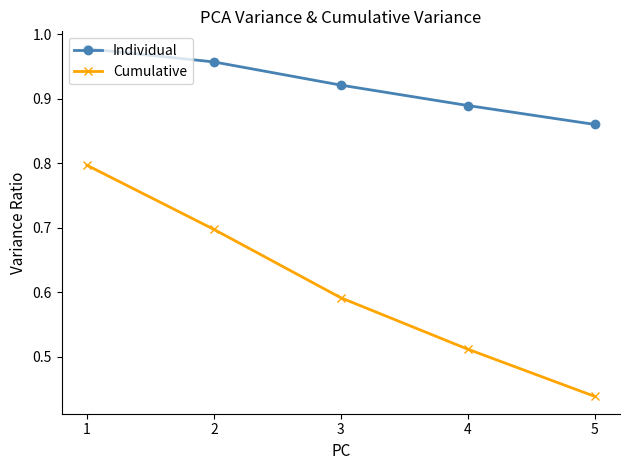

True or false: Cumulative has more than 2 points higher than both neighbors.

False